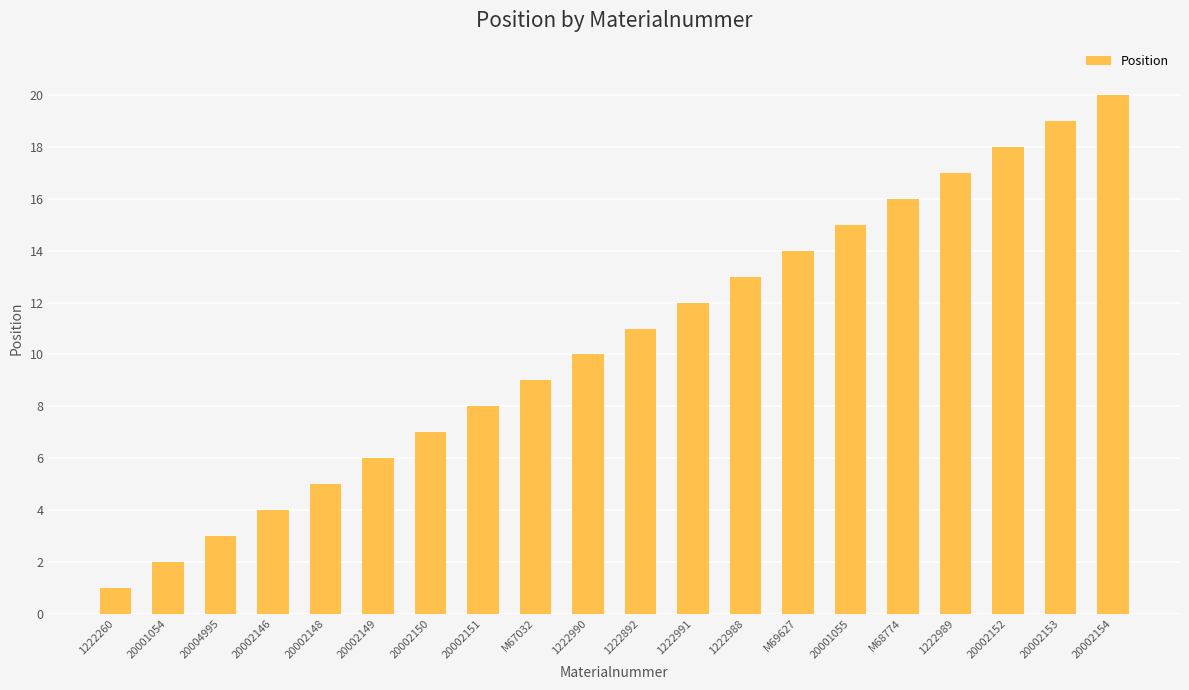

Reading right to left, transcribe all the data shown in this chart.

20002154=20	20002153=19	20002152=18	1222989=17	M68774=16	20001055=15	M69627=14	1222988=13	1222991=12	1222892=11	1222990=10	M67032=9	20002151=8	20002150=7	20002149=6	20002148=5	20002146=4	20004995=3	20001054=2	1222260=1